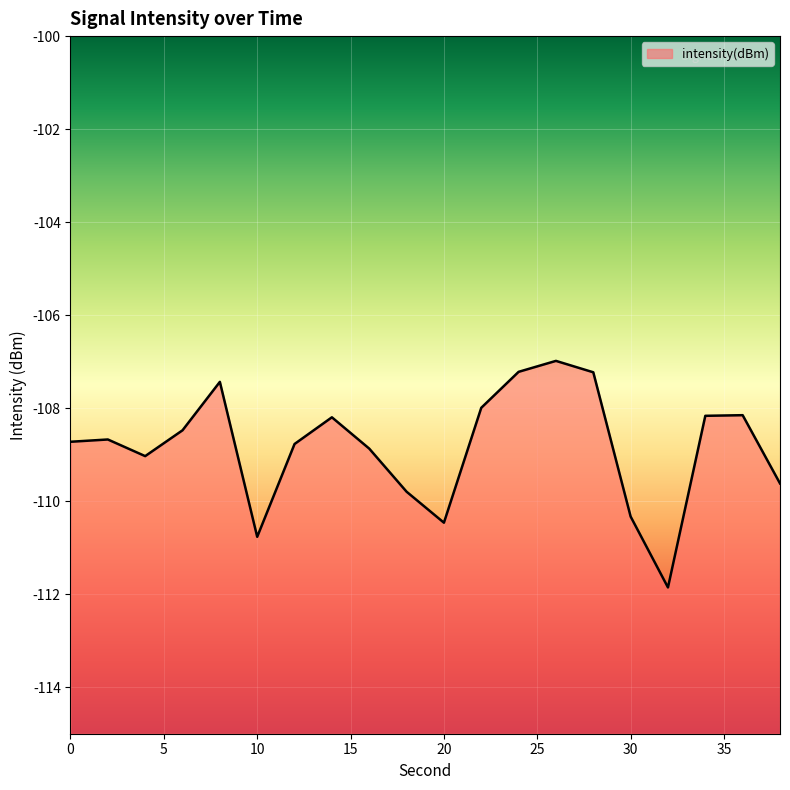

What is the maximum value shown in the chart?

-107.0